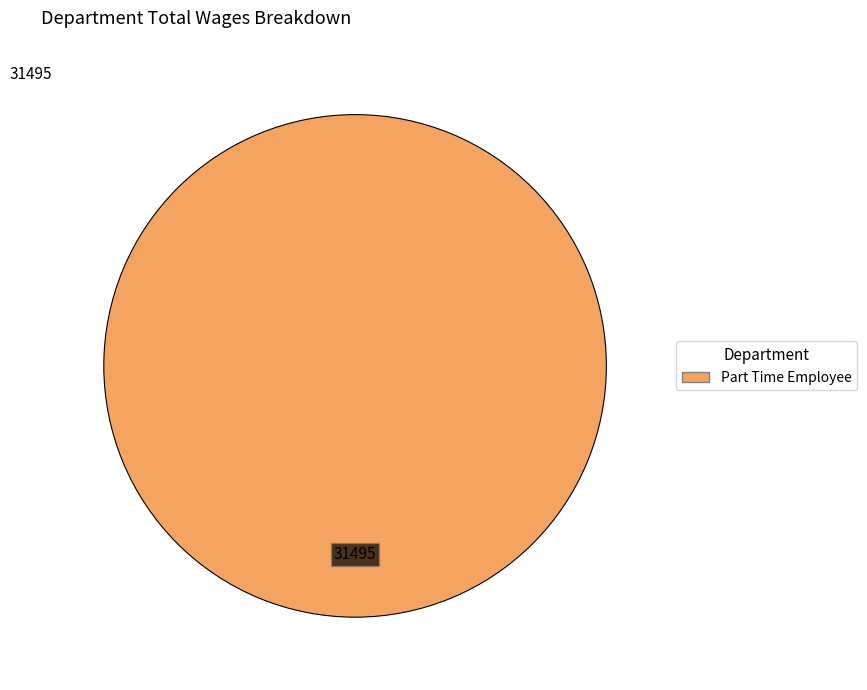

Is there a majority slice in this chart?

Yes